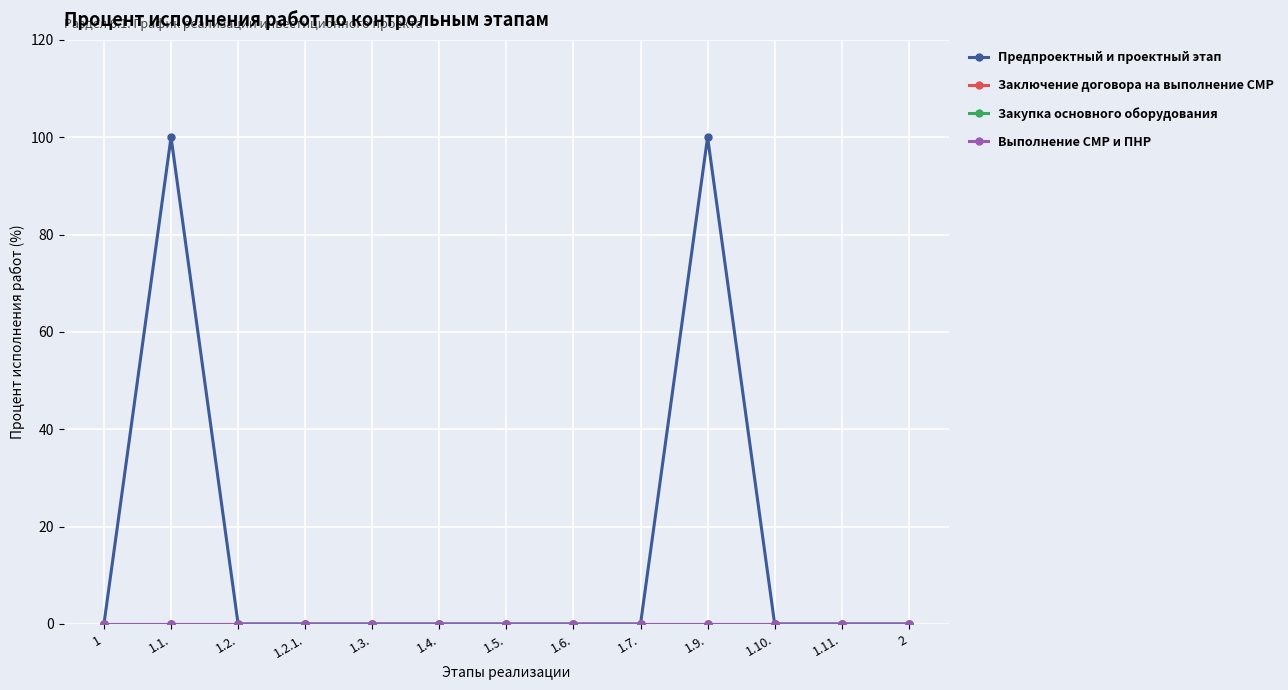

True or false: Предпроектный и проектный этап and Закупка основного оборудования cross at least once.

False